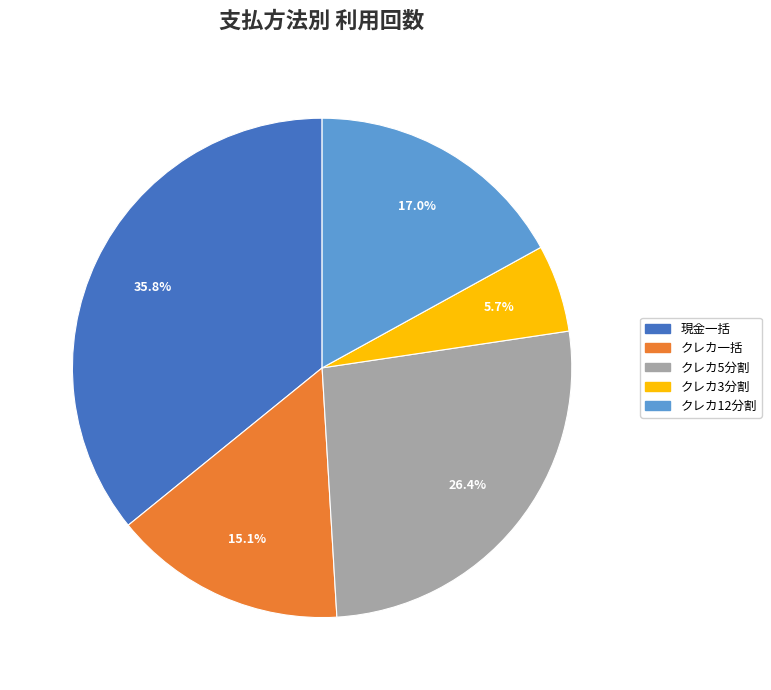

Is there a majority slice in this chart?

No